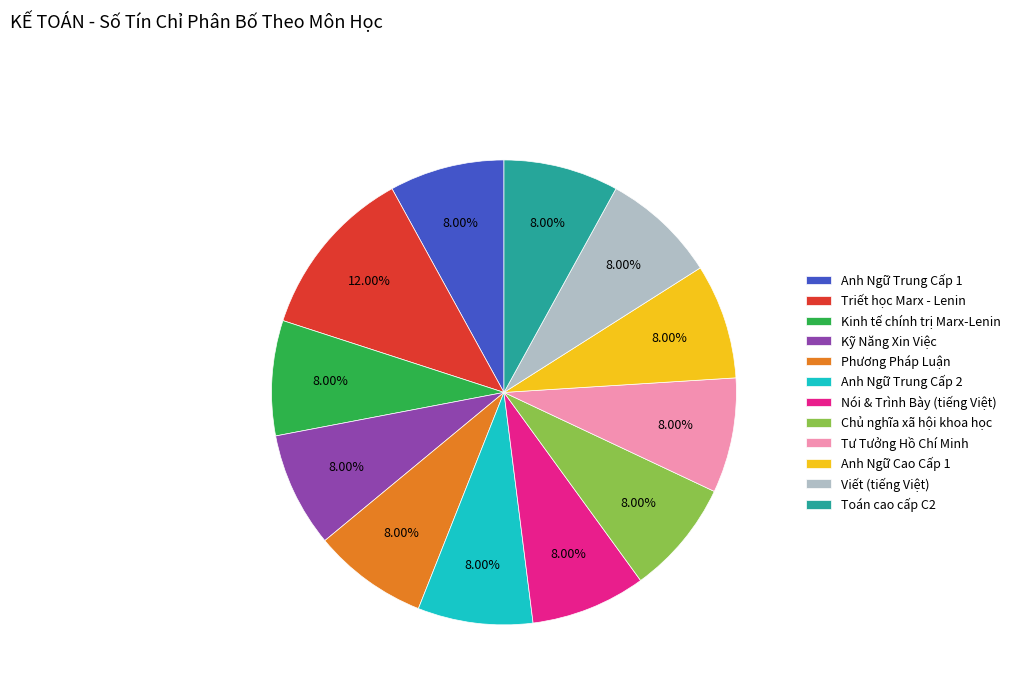

Which slice is the largest?

Triết học Marx - Lenin